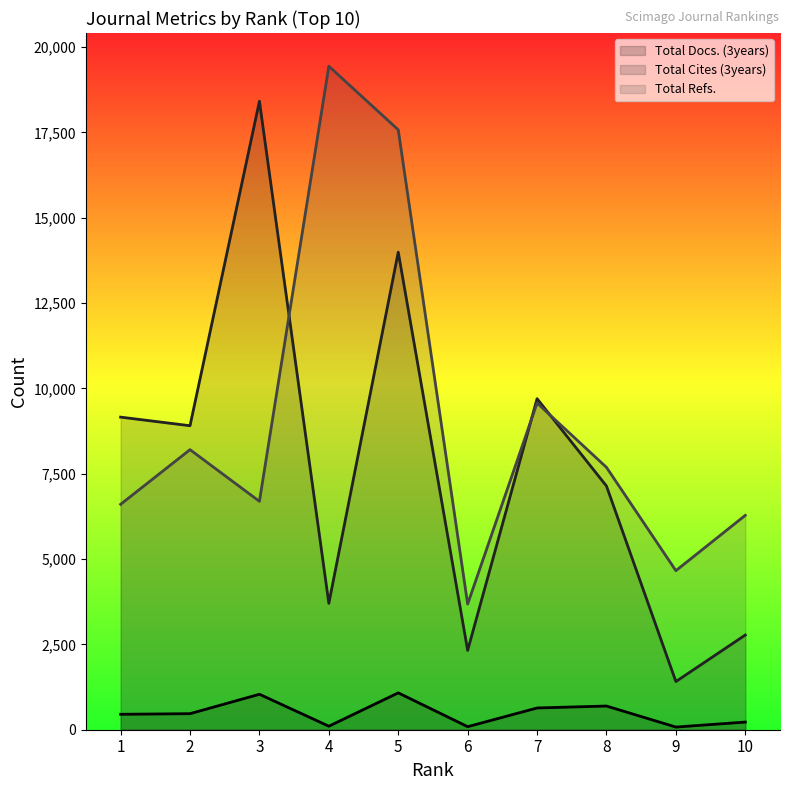

At which category does the chart reach its minimum across all series?

9